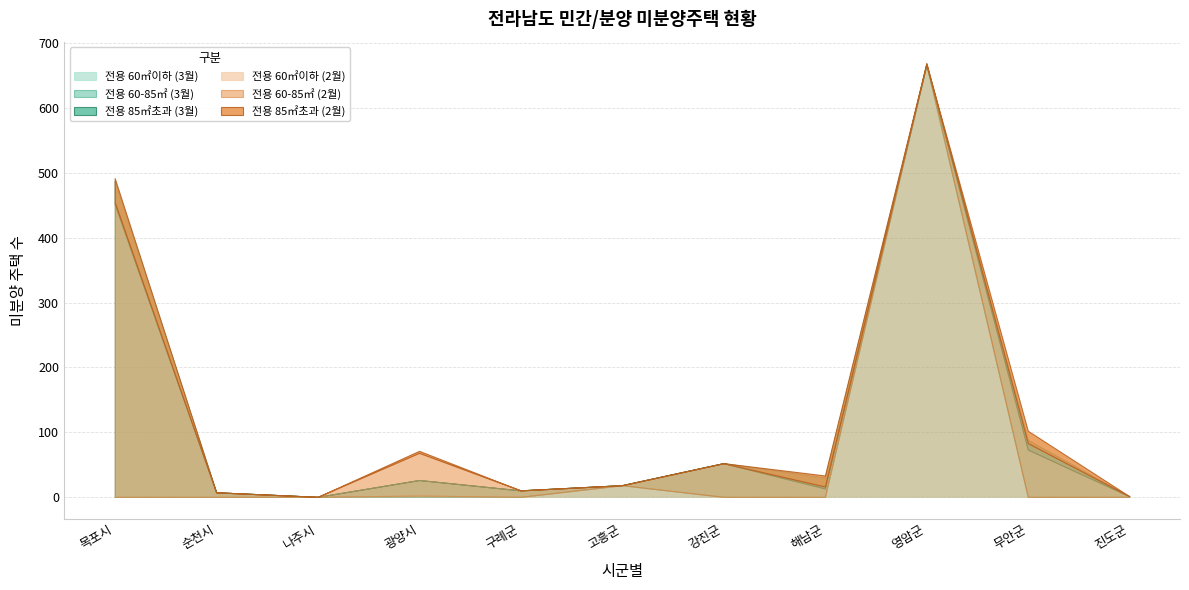

What is the spread (max minus min) of values at 고흥군?

18